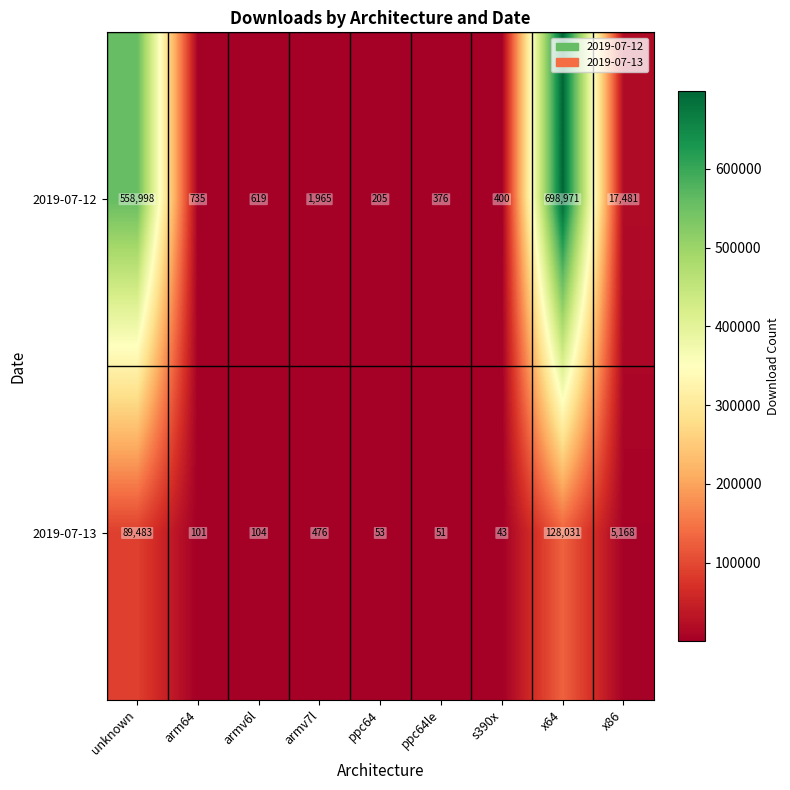

Which series has the widest spread of values?

2019-07-12